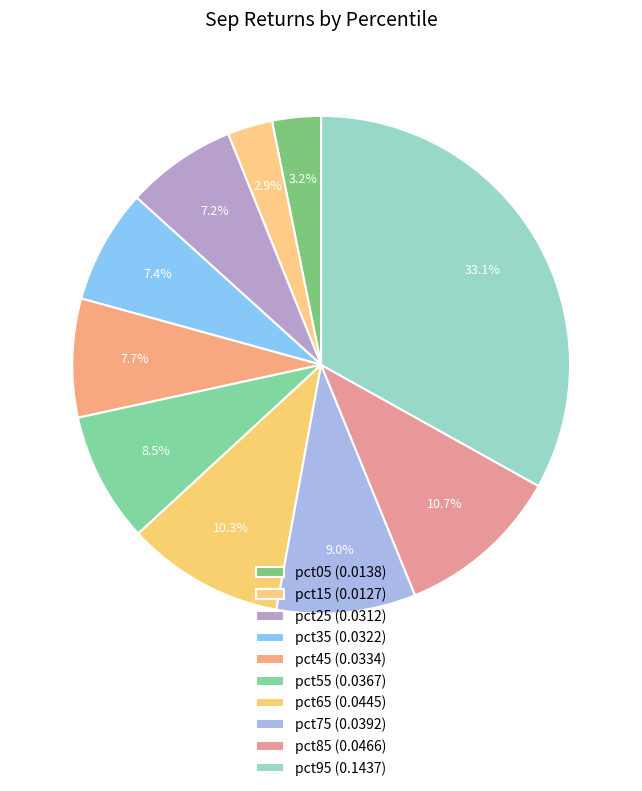

How many slices are in this pie chart?

10